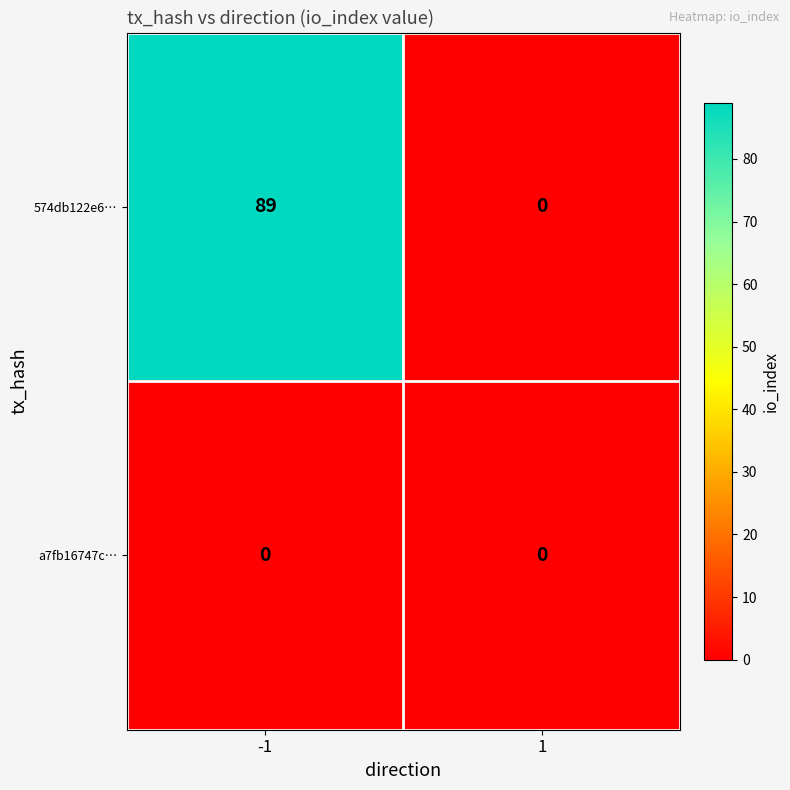

Is it true that a7fb16747c… equals 0 at 1?

True